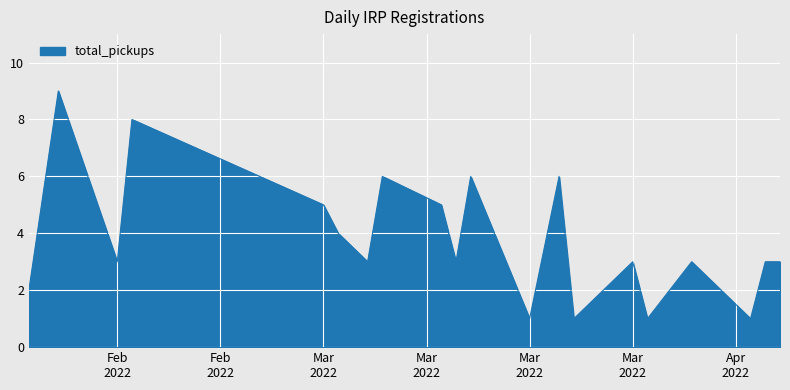

What is the difference between the maximum and minimum values?

8